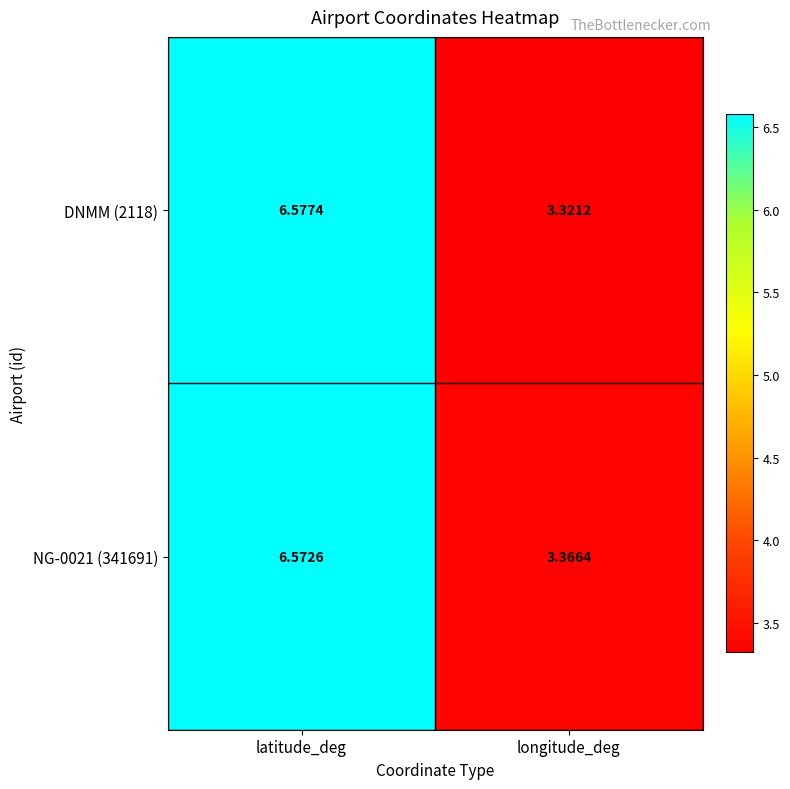

At which label does NG-0021 (341691) first exceed 6?

latitude_deg